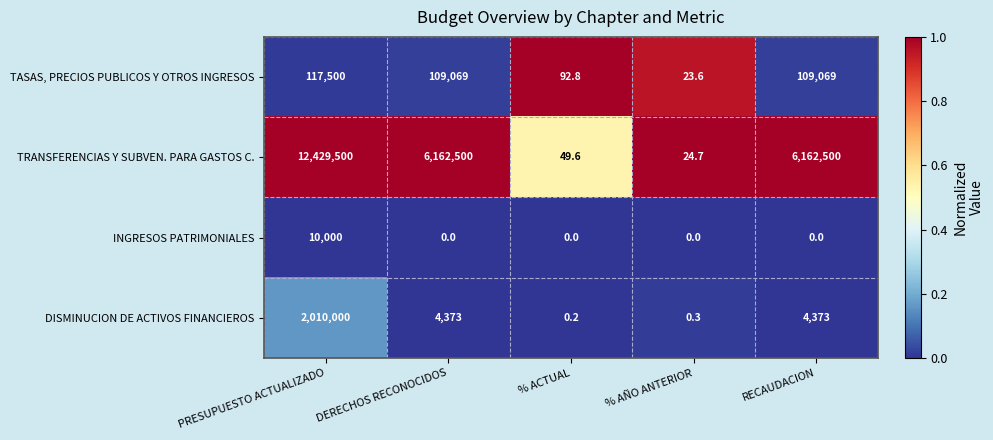

What is the total value across all series at % AÑO ANTERIOR?

48.6